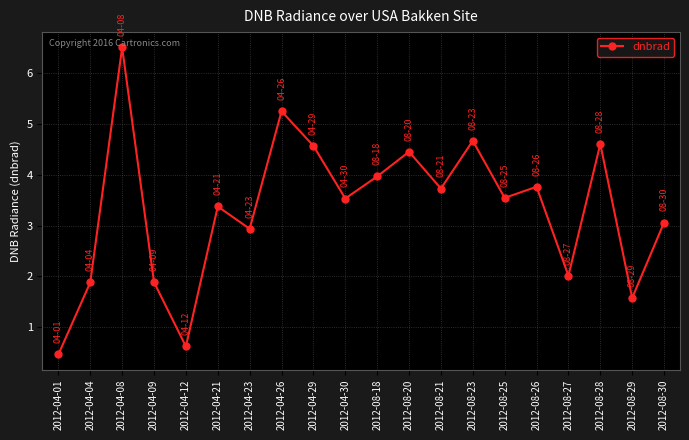

What is the maximum value shown in the chart?

6.5